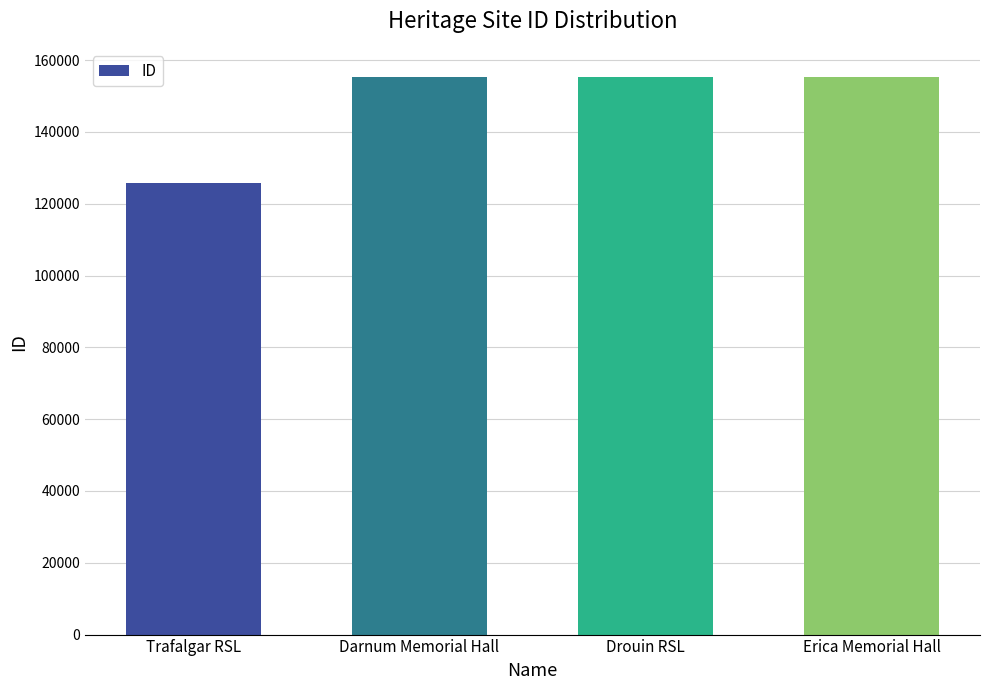

The chart shows a value of 204390 at Trafalgar RSL. True or false?

False